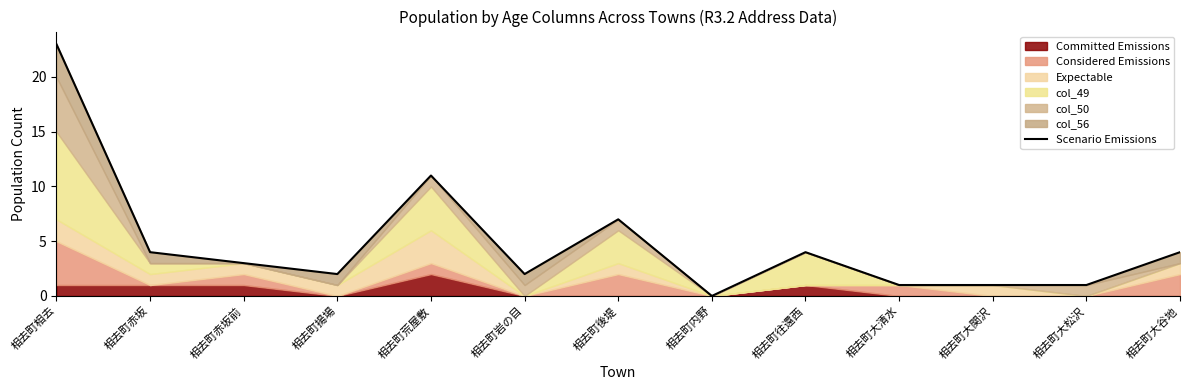

True or false: the data has more than 1 interior local peaks.

True